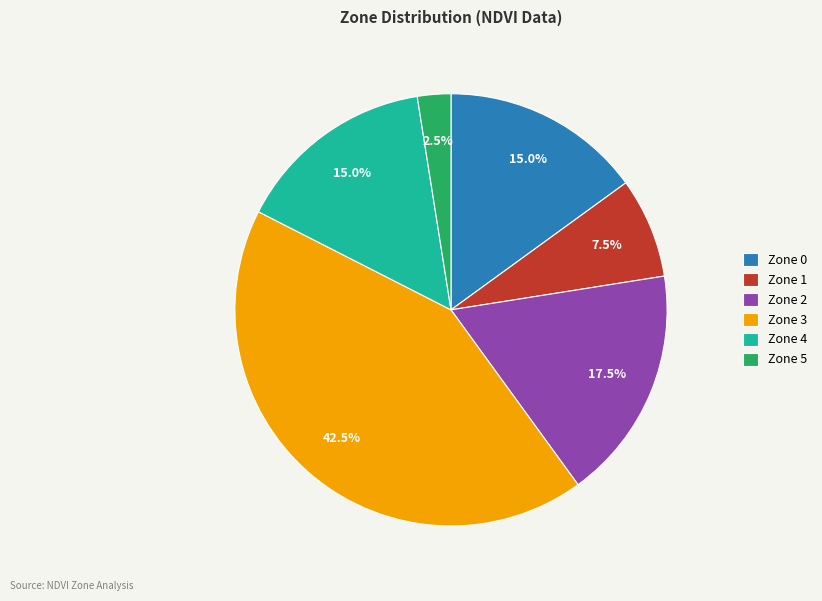

What is the ratio of the value at Zone 0 to the value at Zone 2?

0.9